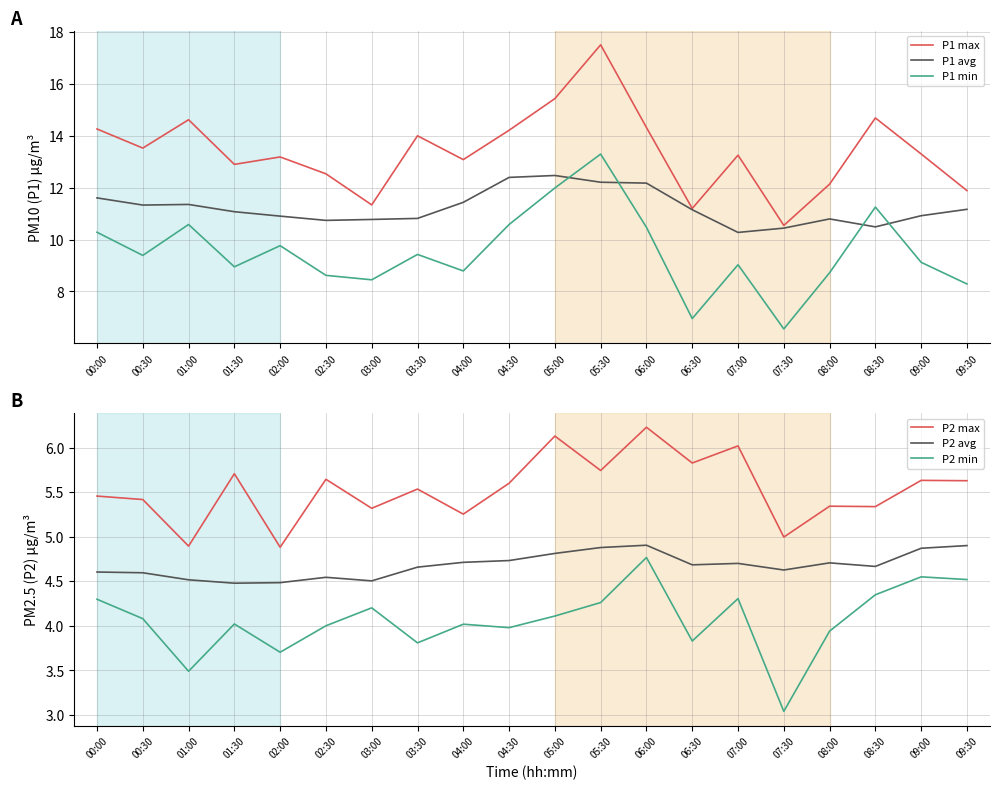

The value of P1 max at 09:30 is 2.9. True or false?

False